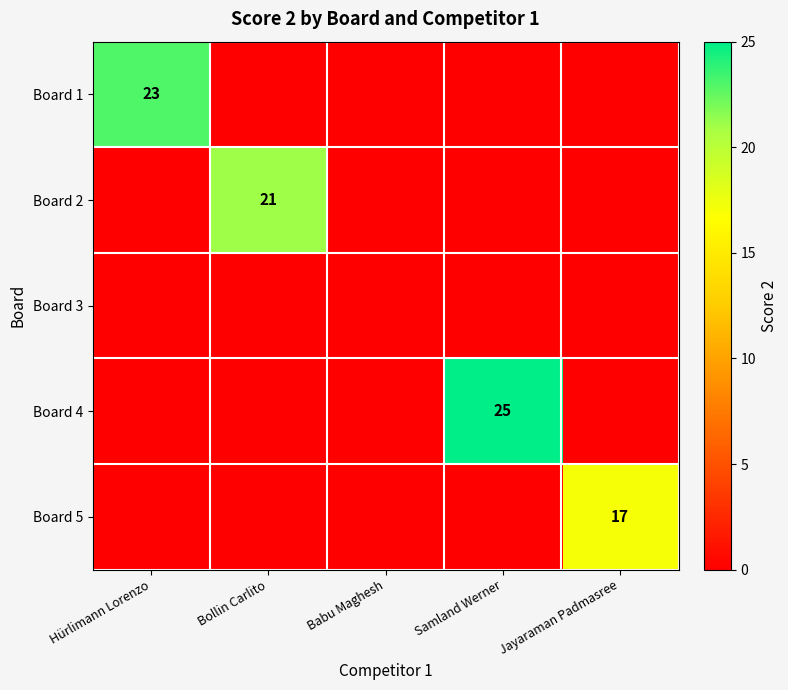

Is it true that Board 5 equals 24 at Jayaraman Padmasree?

False